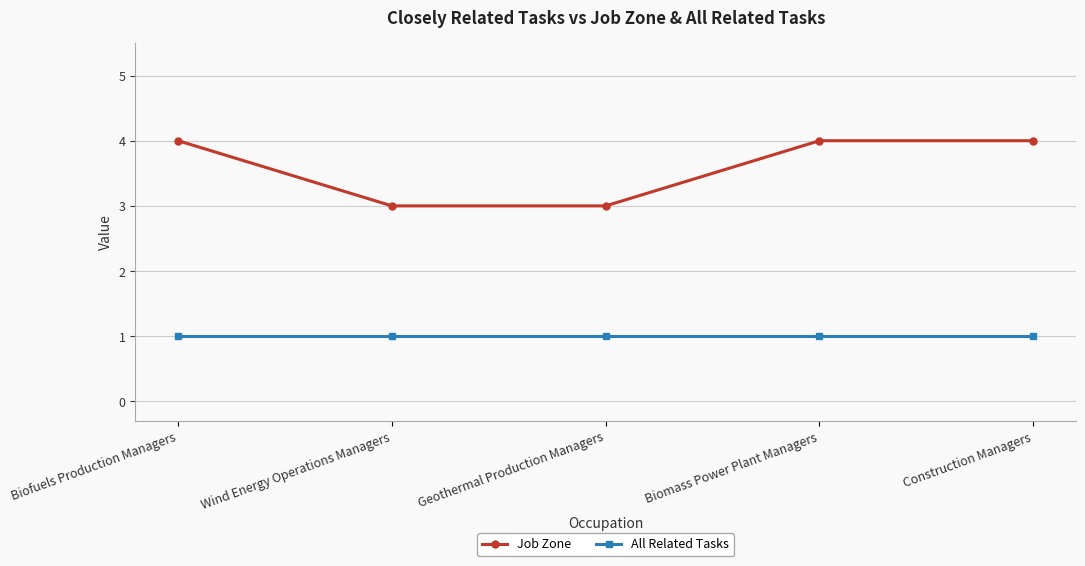

True or false: Job Zone and All Related Tasks cross at least once.

False